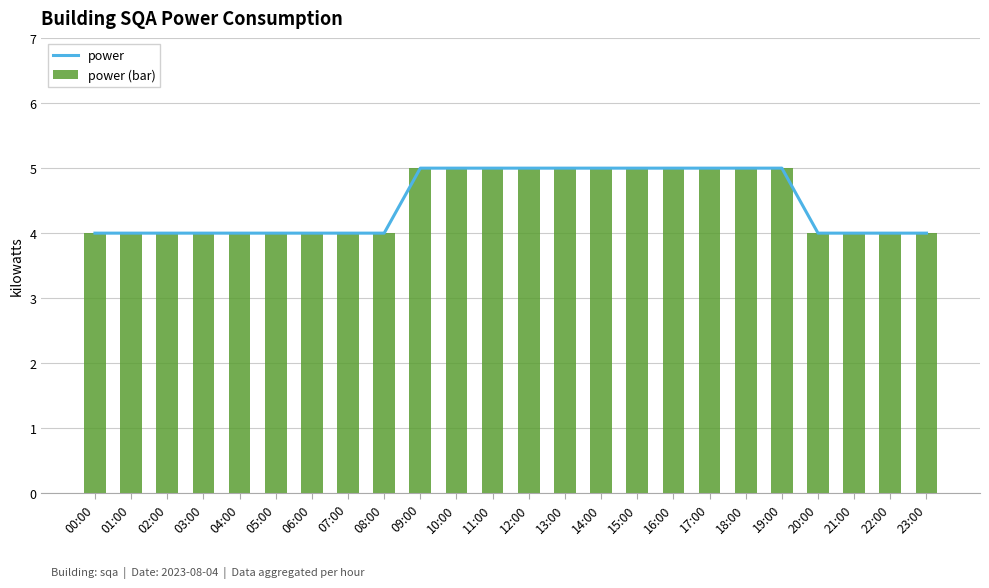

How many values in the power series exceed 4?

11